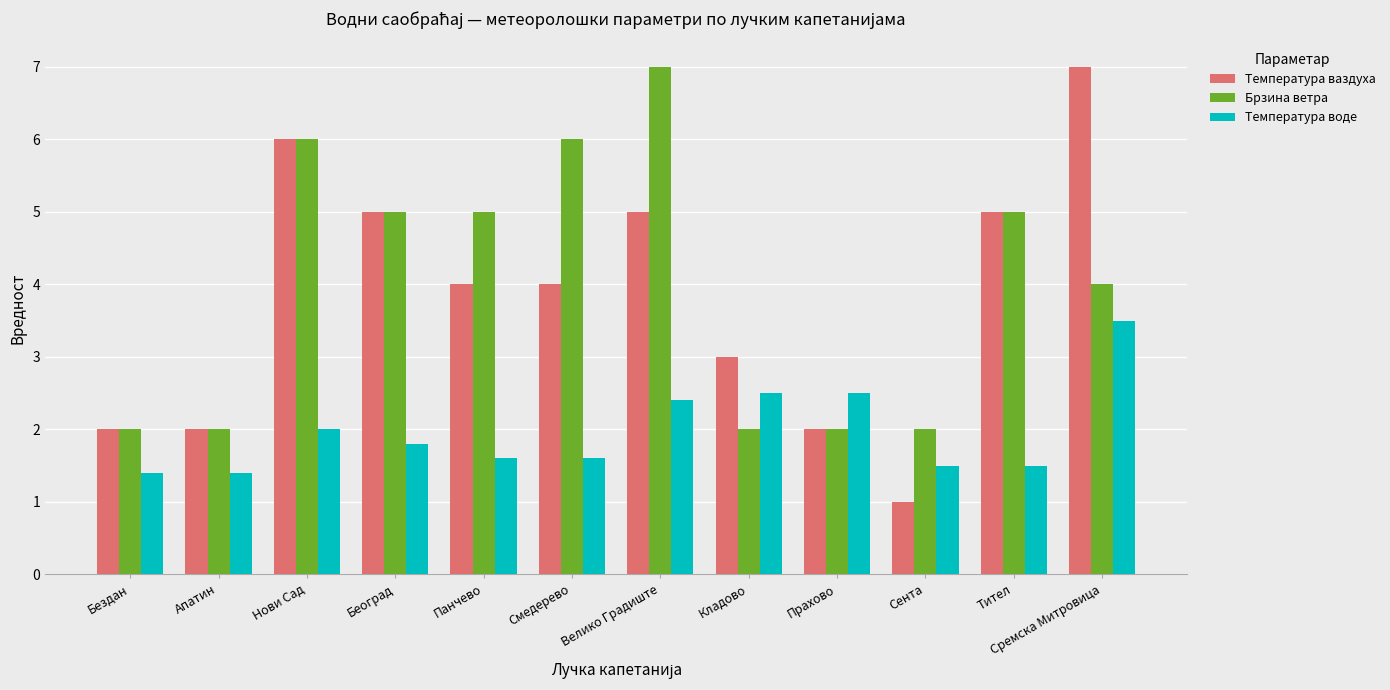

What is the maximum value for Температура воде?

3.5